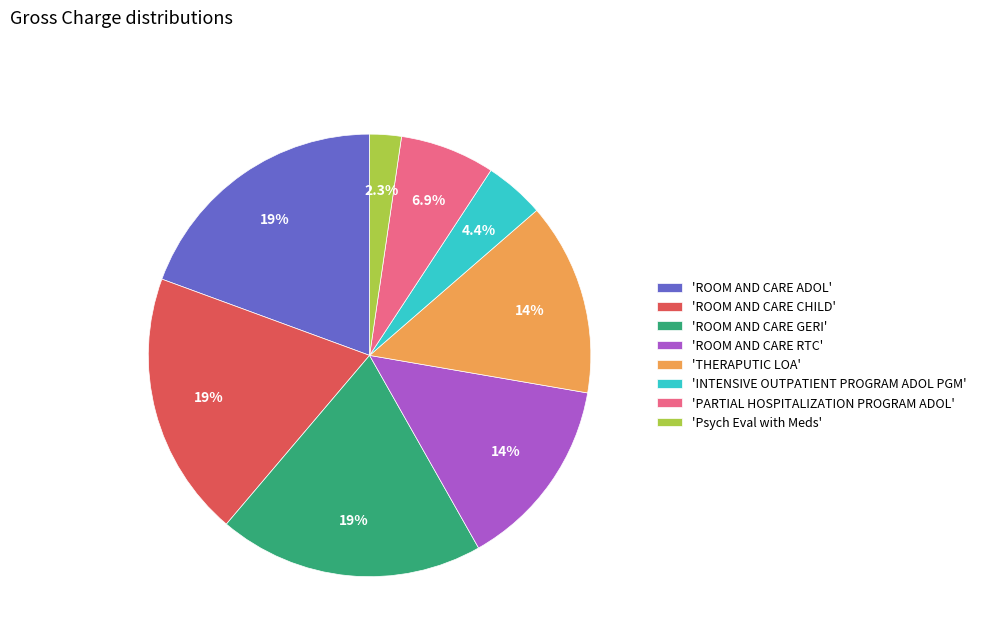

Does 'ROOM AND CARE GERI' account for over 50% of the chart?

No